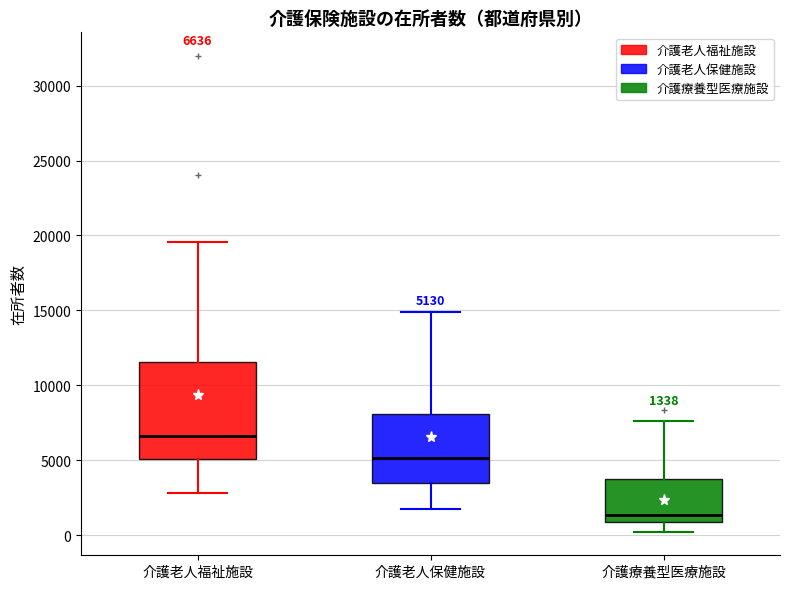

Which box has the lowest median line?

介護療養型医療施設